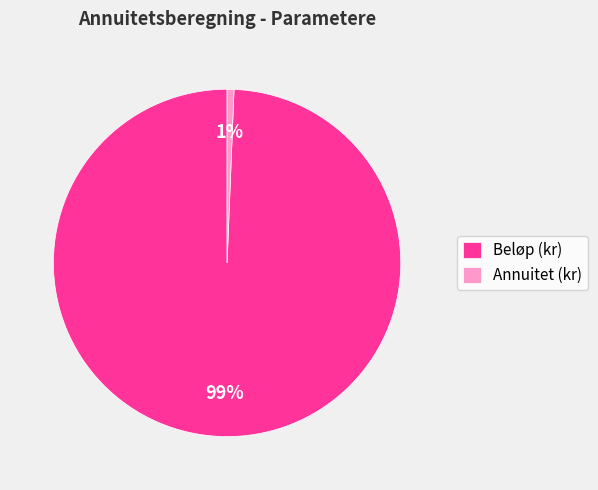

Which category has the smallest portion of the pie?

Annuitet (kr)